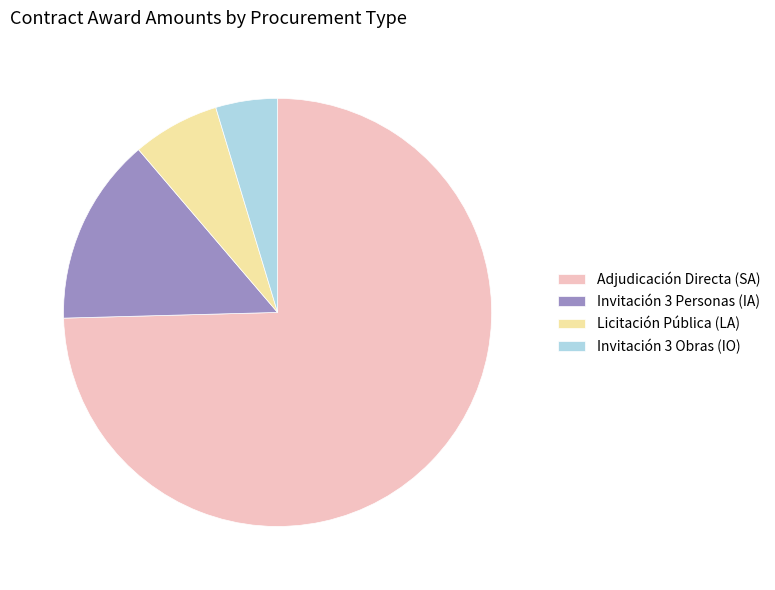

How many segments does this pie chart have?

4